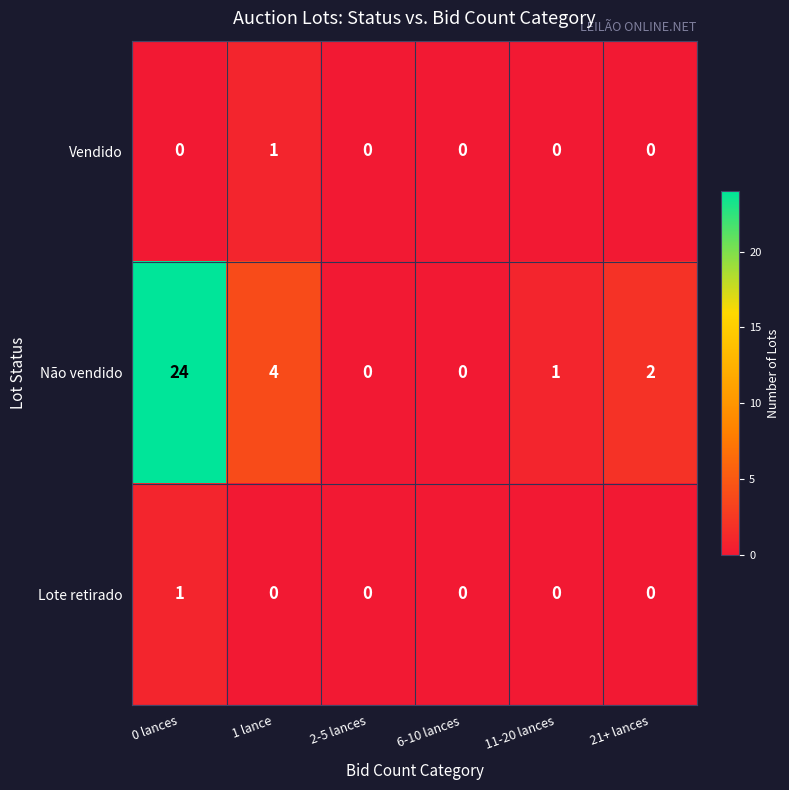

At 1 lance, list the series in order from smallest to largest.

Lote retirado, Vendido, Não vendido